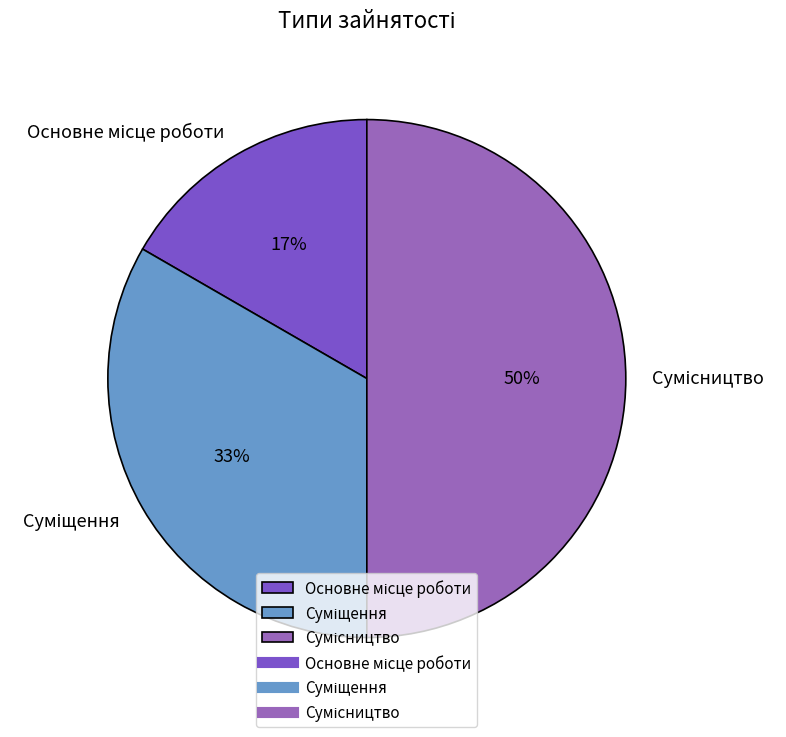

To the nearest percent, what is the average slice percentage?

33%